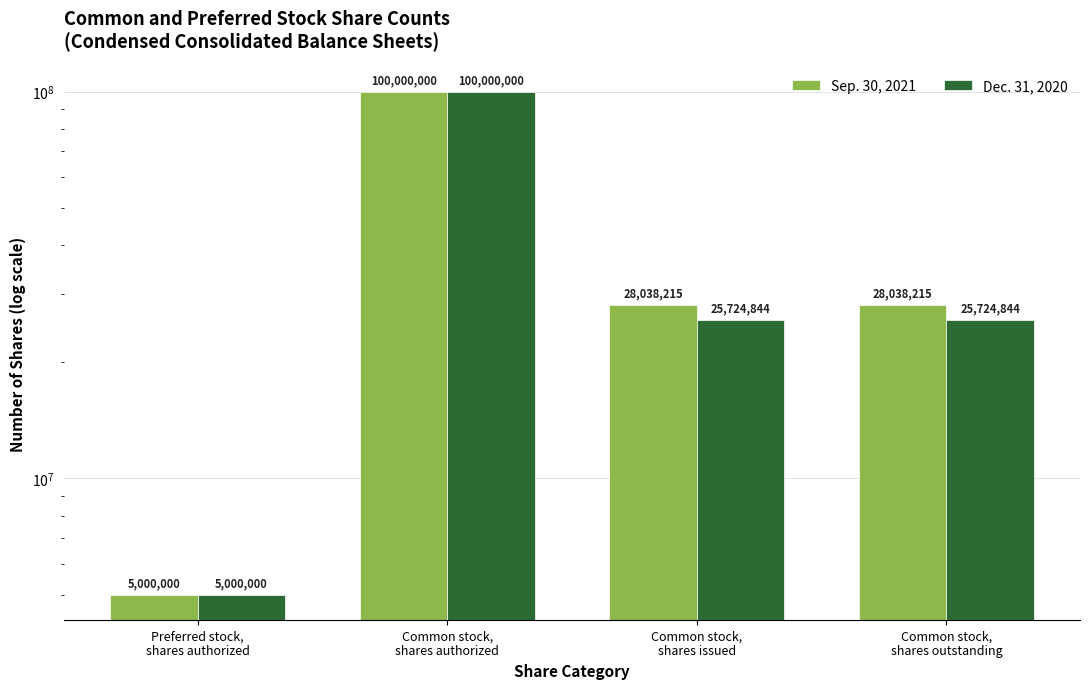

What position from the left is Common stock,
shares issued?

3